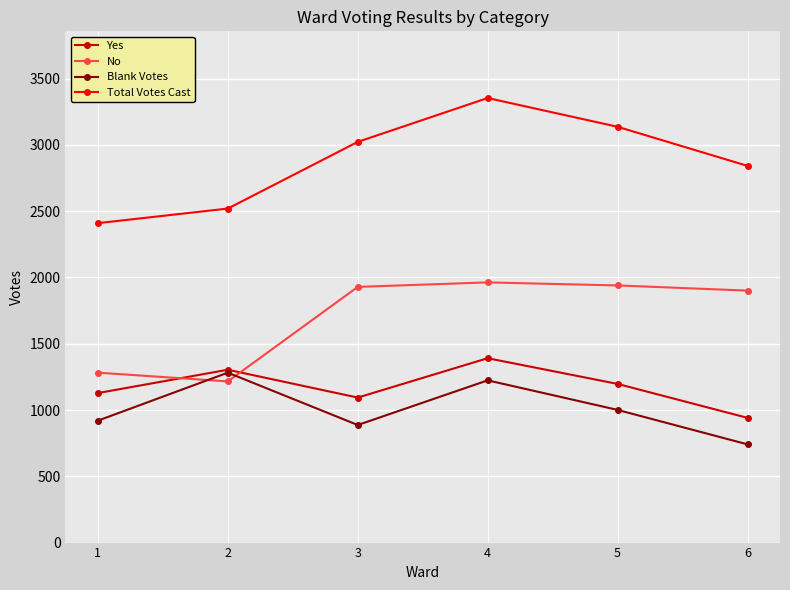

At which category does Blank Votes reach its first local peak?

2